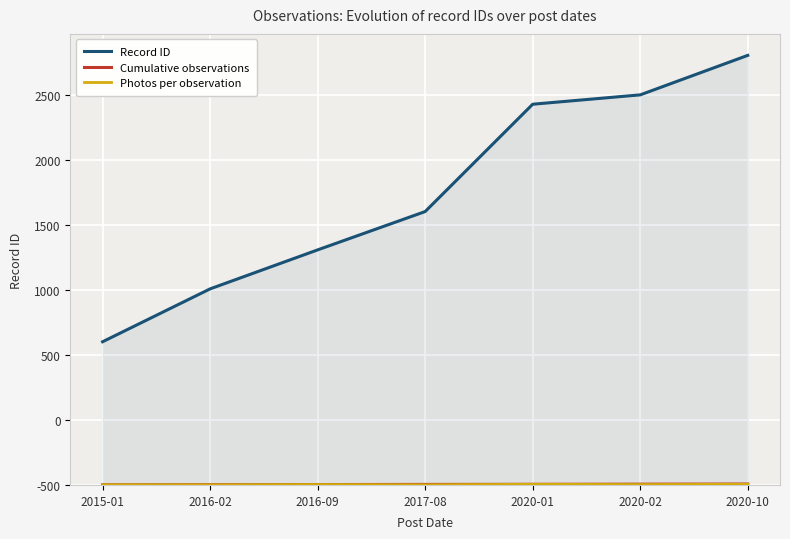

What is the greatest value displayed?

3306